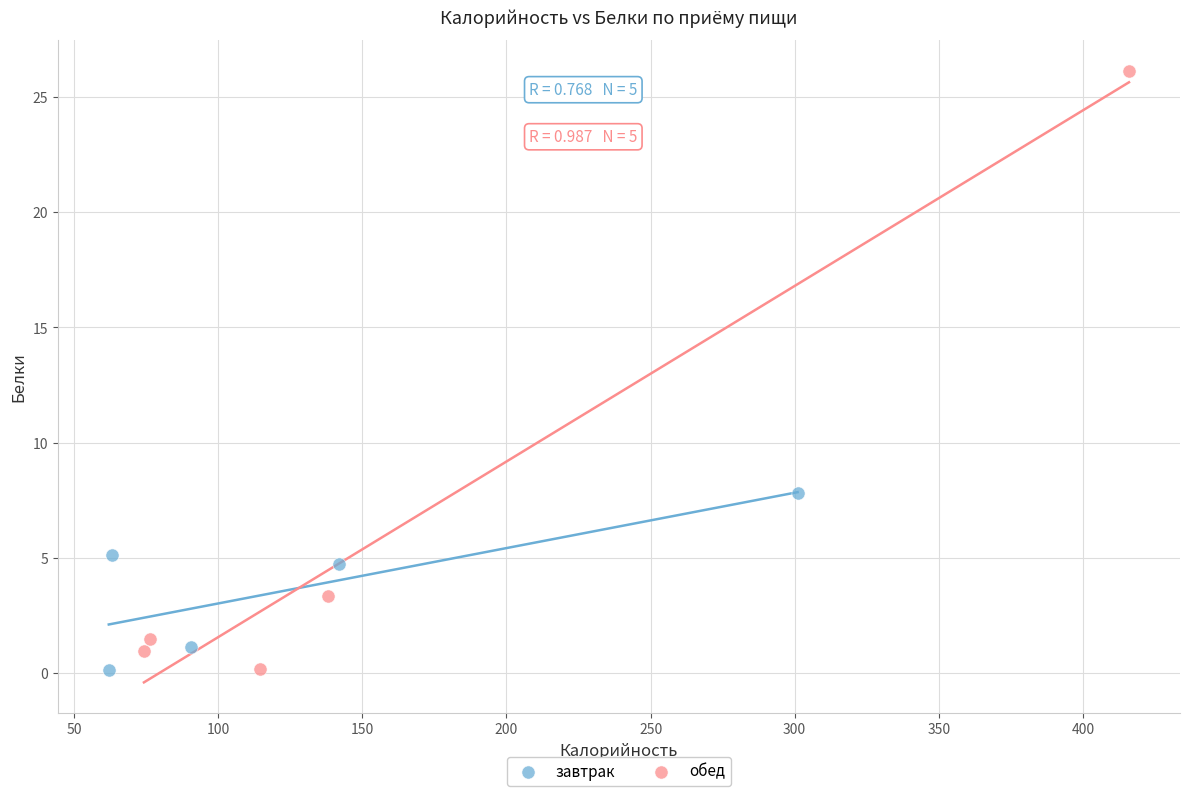

Which series has the largest Y range (max minus min)?

обед